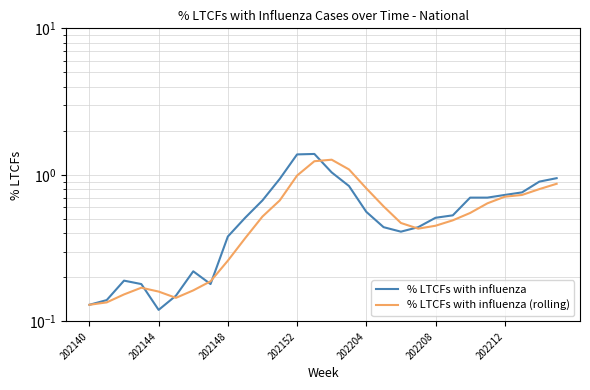

What is the maximum value for % LTCFs with influenza (rolling)?

1.3